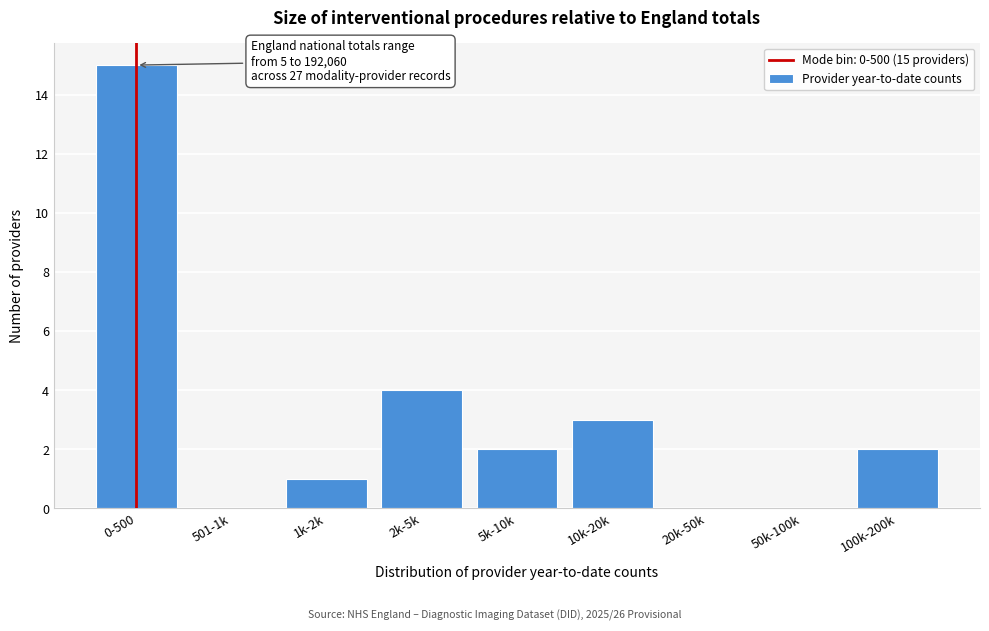

Reading left to right, transcribe all the data shown in this chart.

0-500=15	501-1k=0	1k-2k=1	2k-5k=4	5k-10k=2	10k-20k=3	20k-50k=0	50k-100k=0	100k-200k=2